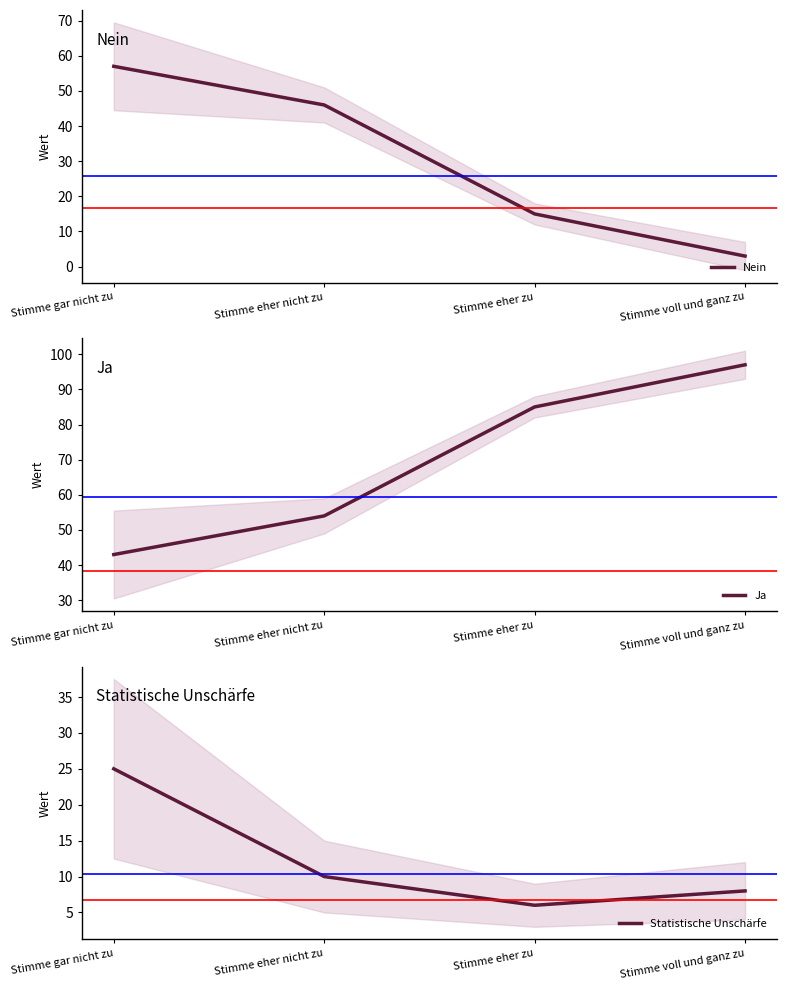

True or false: Ja has more than 2 interior local peaks.

False